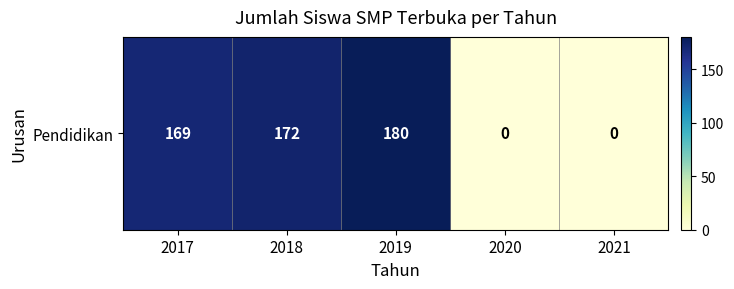

What is the difference between the values at 2019 and 2020?

180